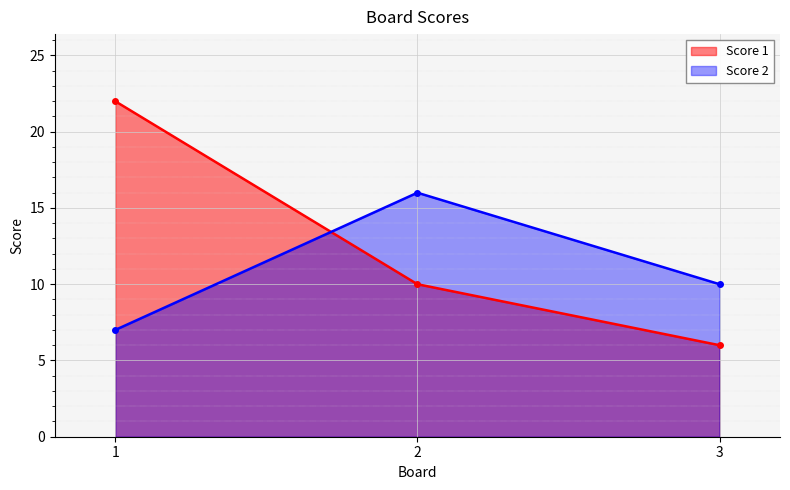

Between 3 and 1, which is larger?

1